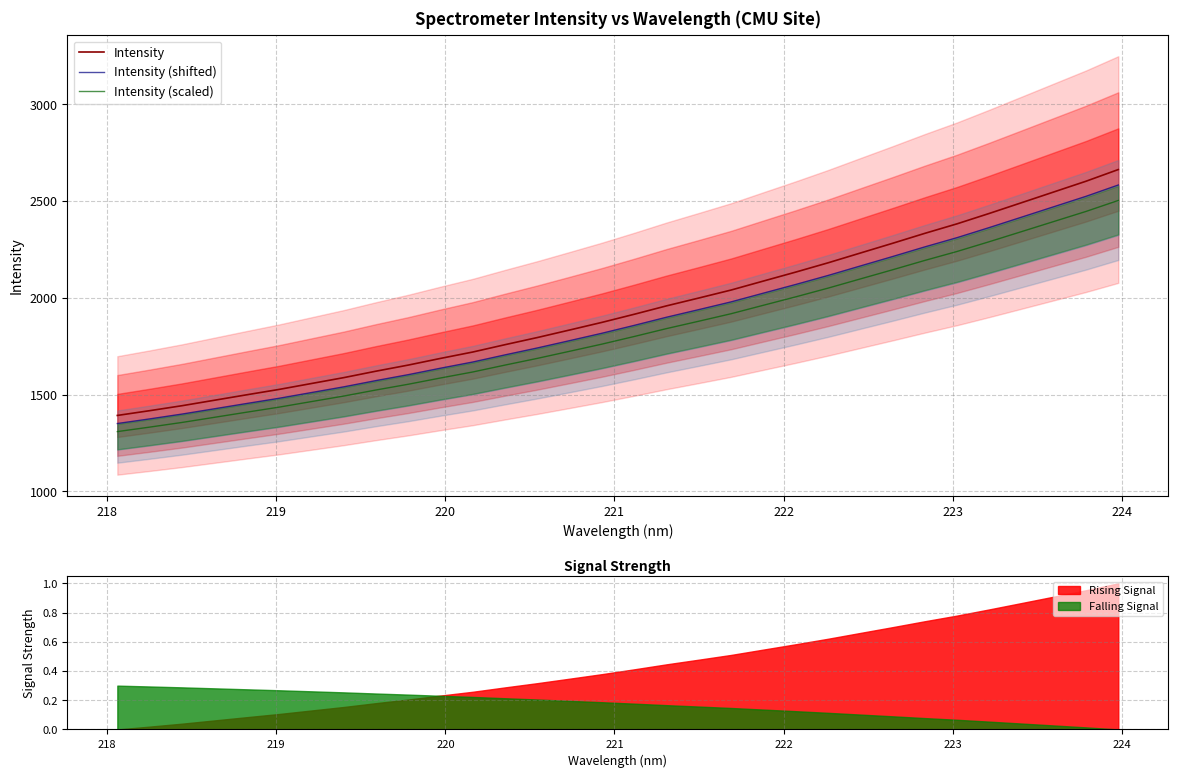

Count the number of categories in the chart.

32